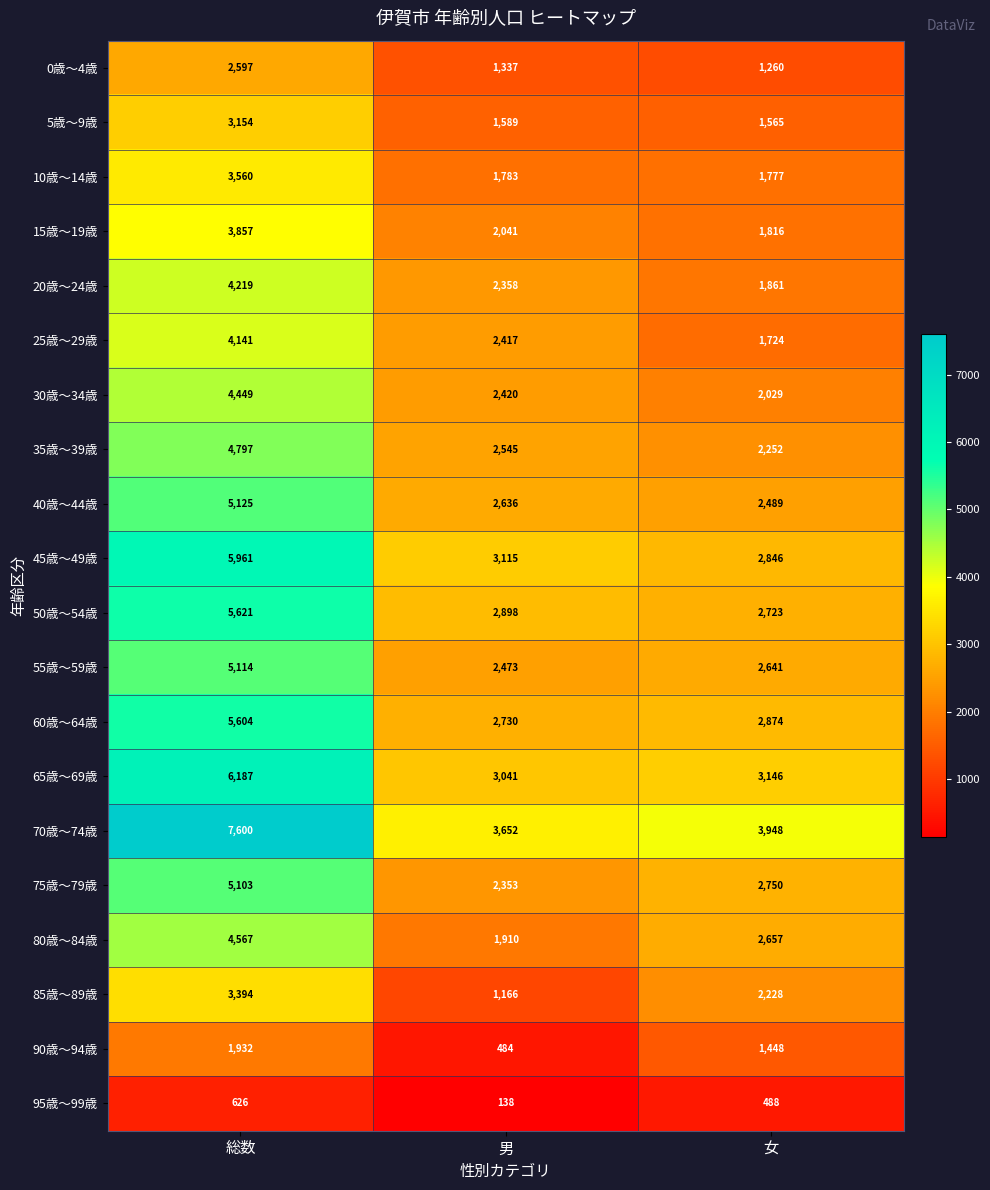

How many data points does each series have?

3